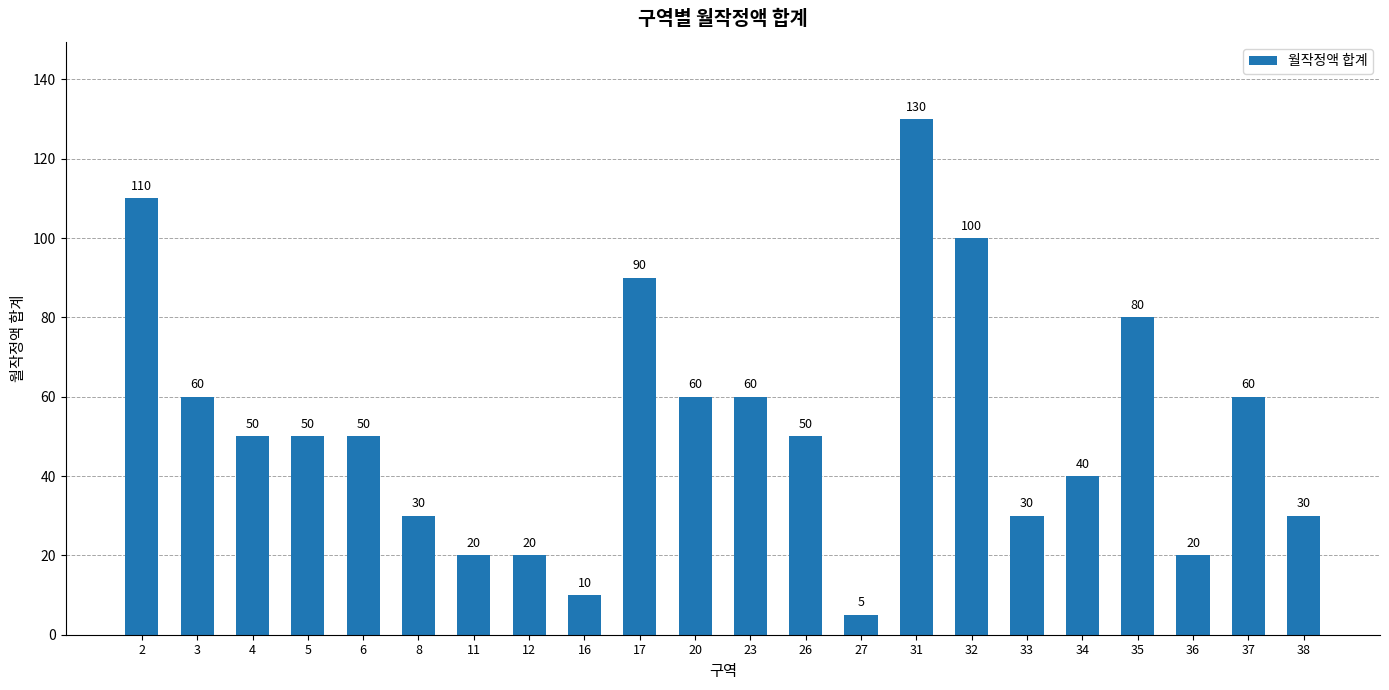

What is the minimum value shown in the chart?

5